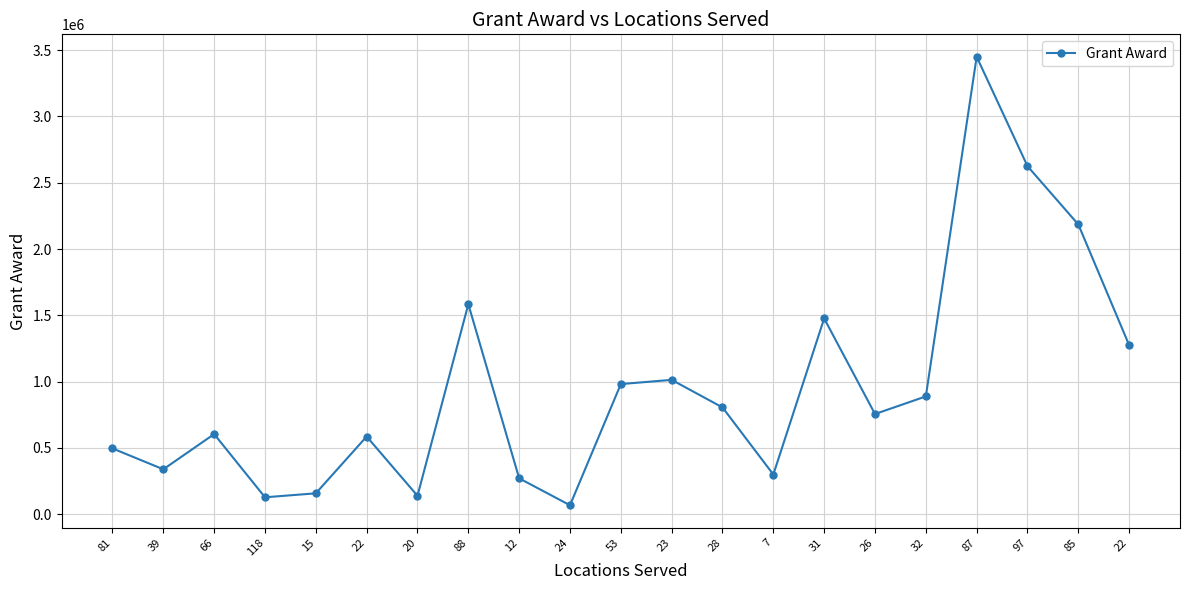

What is the minimum value shown in the chart?

68352.7